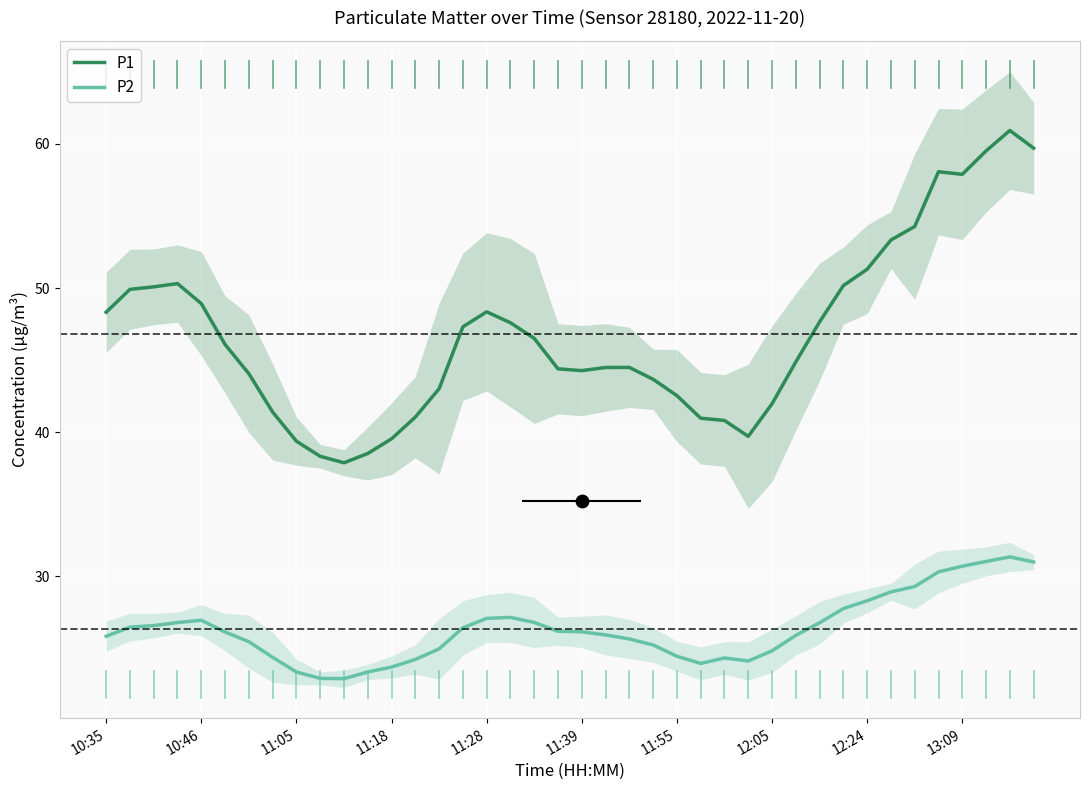

Which series has the largest Y range (max minus min)?

P1